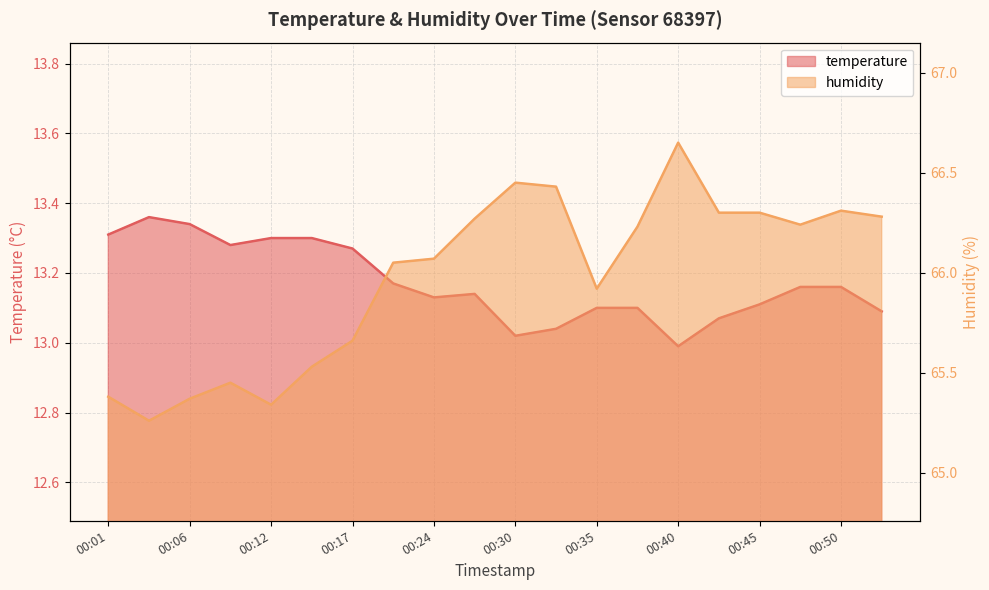

What is the difference between the maximum and minimum values in the humidity series?

1.4